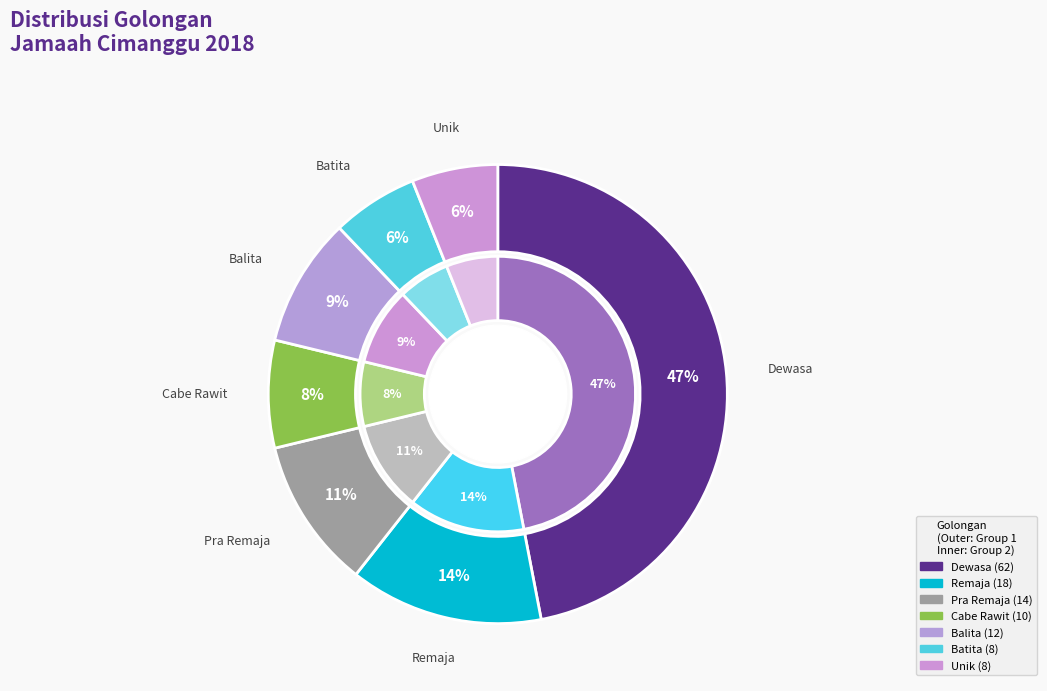

True or false: Dewasa accounts for 47% of the total.

True